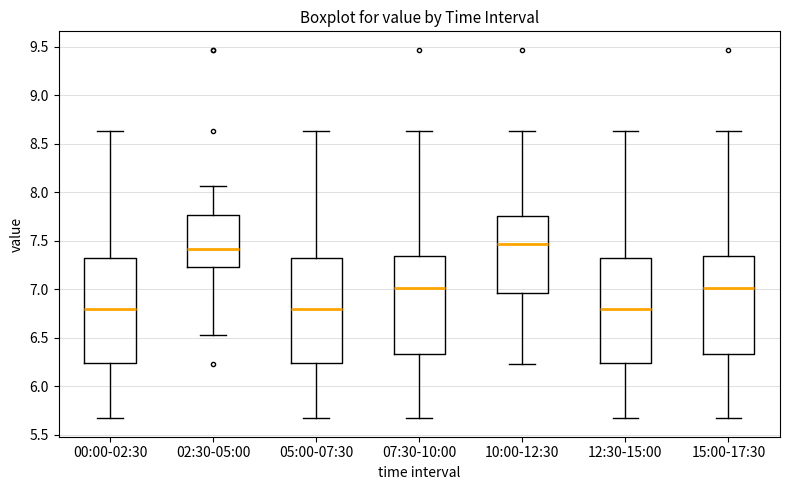

Where does the lower whisker of the box for 12:30-15:00 end on the y-axis? The values are not printed on the chart, so give them approximately, as read against the axis.

5.65